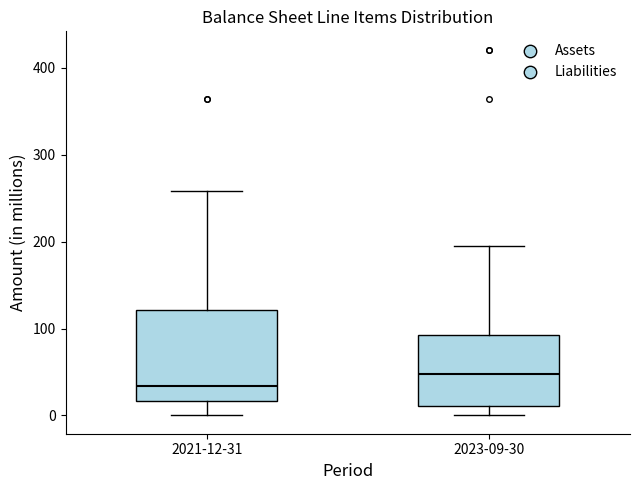

Reading left to right, transcribe this box plot: for each box, give where its median line is, the range the box spans, and where its two whiskers end, as read against the y-axis. The values are not printed on the chart, so give them approximately, as read against the axis.

2021-12-31: median 30, box 20 to 120, whiskers 0 to 260
2023-09-30: median 50, box 10 to 90, whiskers 0 to 190